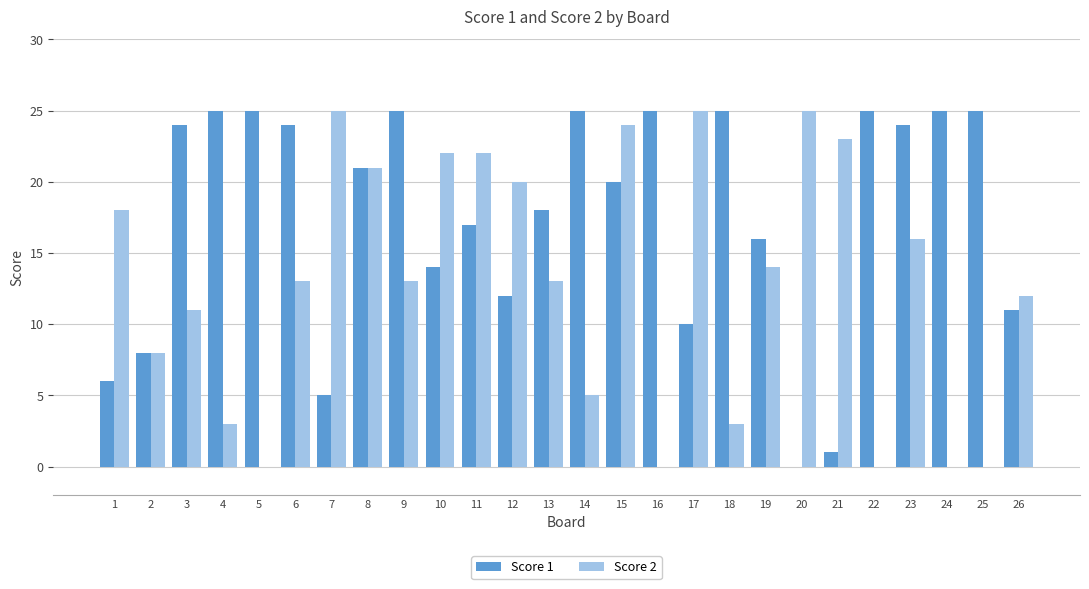

Between 11 and 22, which series saw the biggest shift?

Score 2